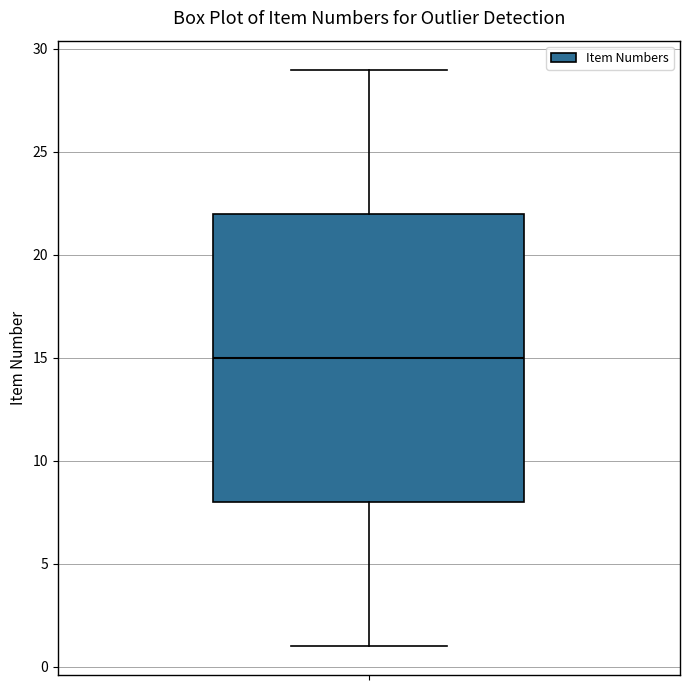

Where is the lower edge of the box on the y-axis? The values are not printed on the chart, so give them approximately, as read against the axis.

8